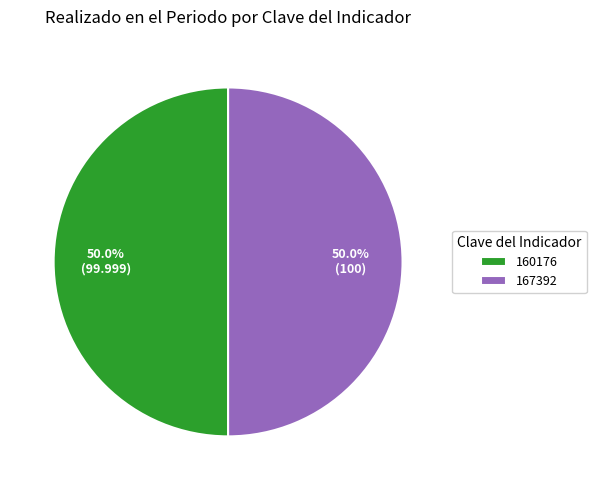

What percentage is NOT represented by 160176?

50.0%